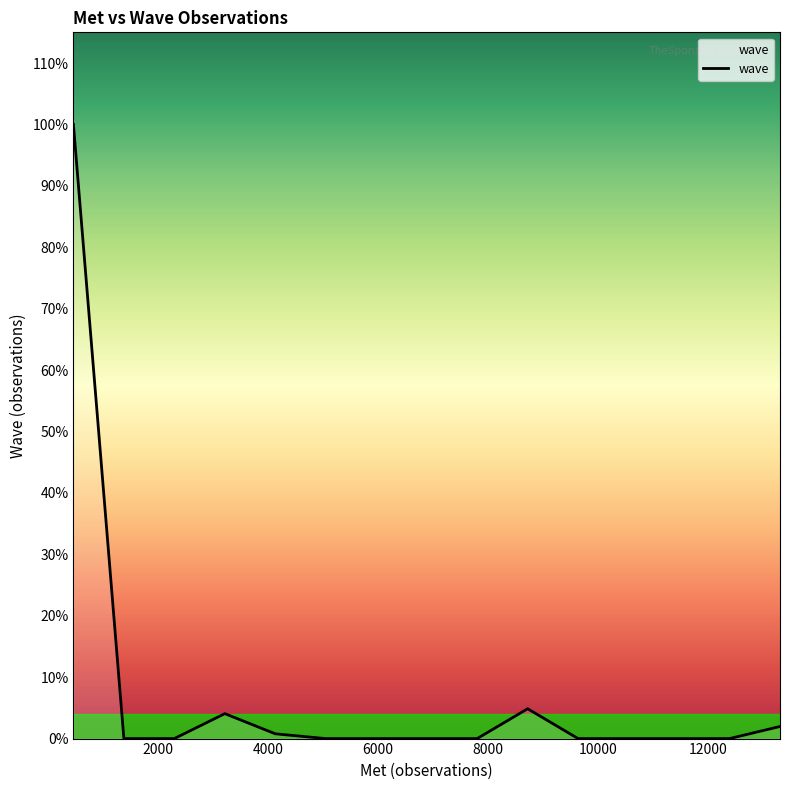

Reading left to right, transcribe all the data shown in this chart.

63820	0	0	2592	496	0	0	0	0	3100	0	0	0	0	1256